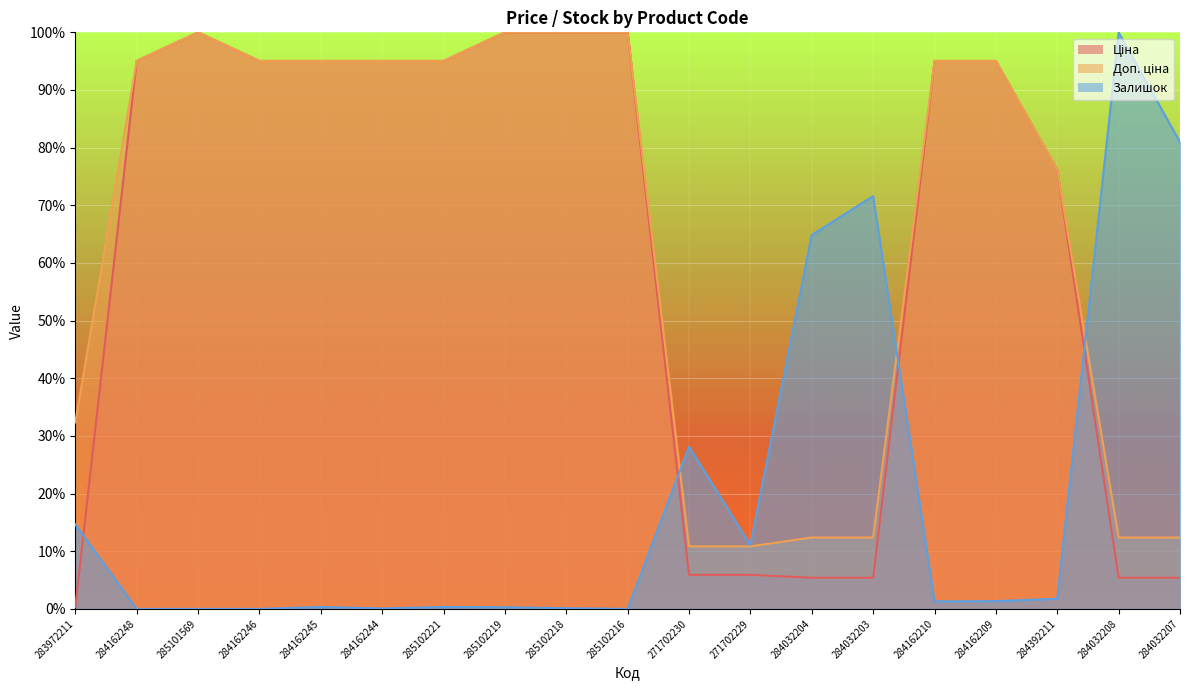

What is the total value across all series at 284162246?

1.9